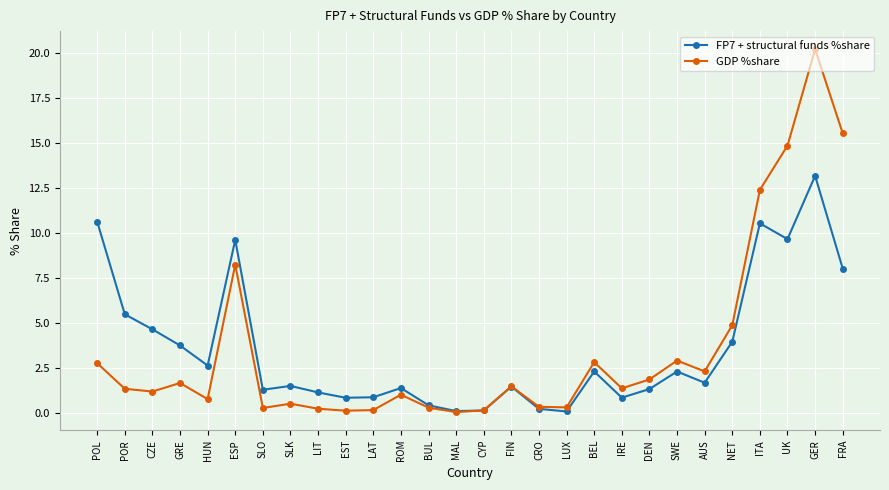

What is the label of the 8th point from the right?

DEN